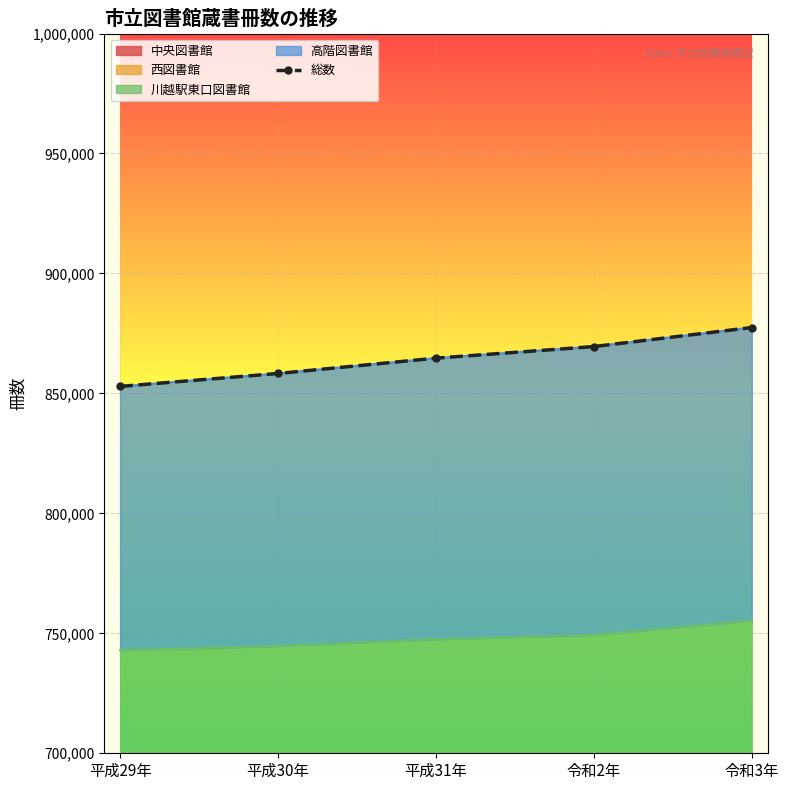

Reading left to right, list all the values displayed in this chart.

852908	858306	864689	869524	877463